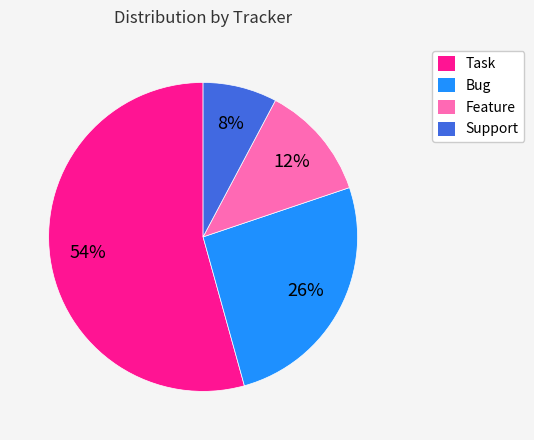

What is the ratio of the value at Support to the value at Bug?

0.3